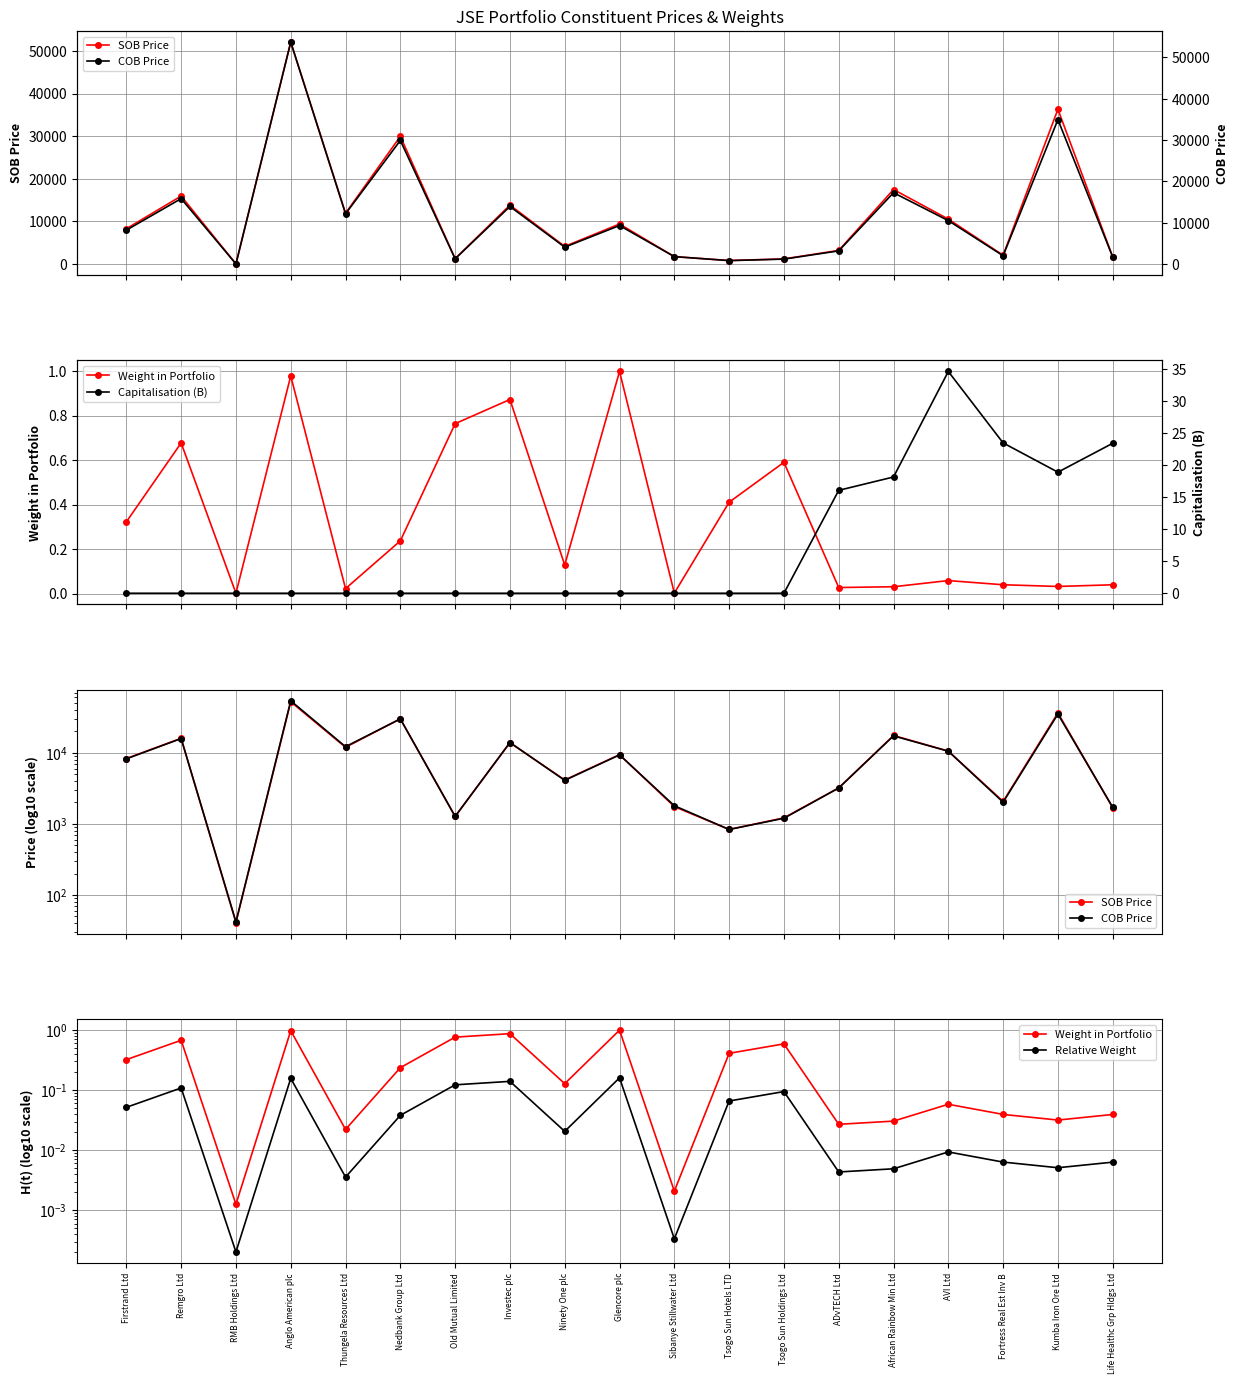

True or false: COB Price and Relative Weight cross at least once.

False